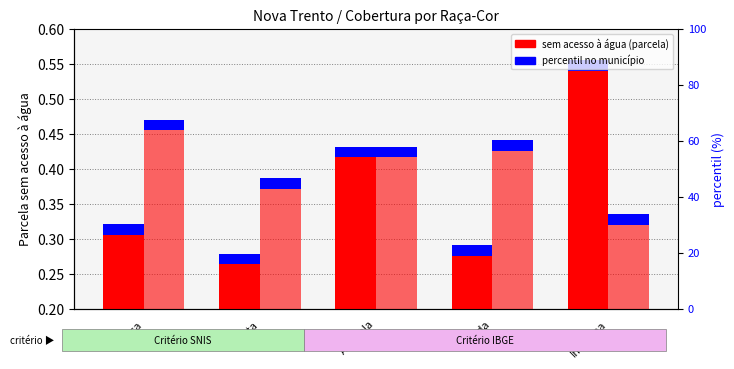

What is the total value across all series at Parda?

0.3